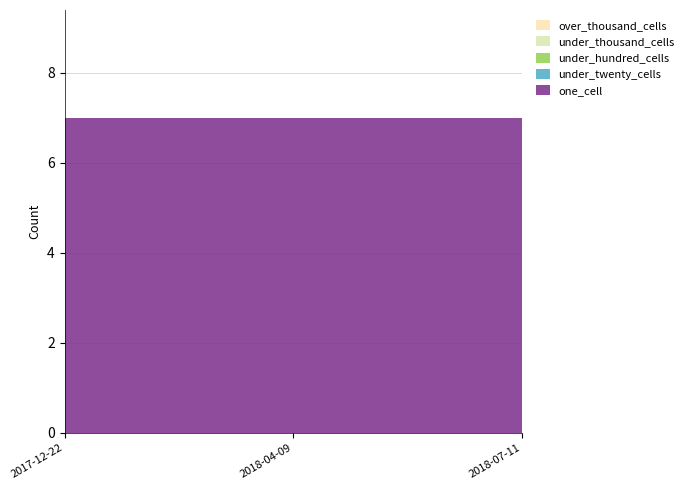

Reading left to right, what are all the values shown in this chart?

one_cell: 2017-12-22=7	2018-04-09=7	2018-07-11=7
under_twenty_cells: 2017-12-22=0	2018-04-09=0	2018-07-11=0
under_hundred_cells: 2017-12-22=0	2018-04-09=0	2018-07-11=0
under_thousand_cells: 2017-12-22=0	2018-04-09=0	2018-07-11=0
over_thousand_cells: 2017-12-22=0	2018-04-09=0	2018-07-11=0